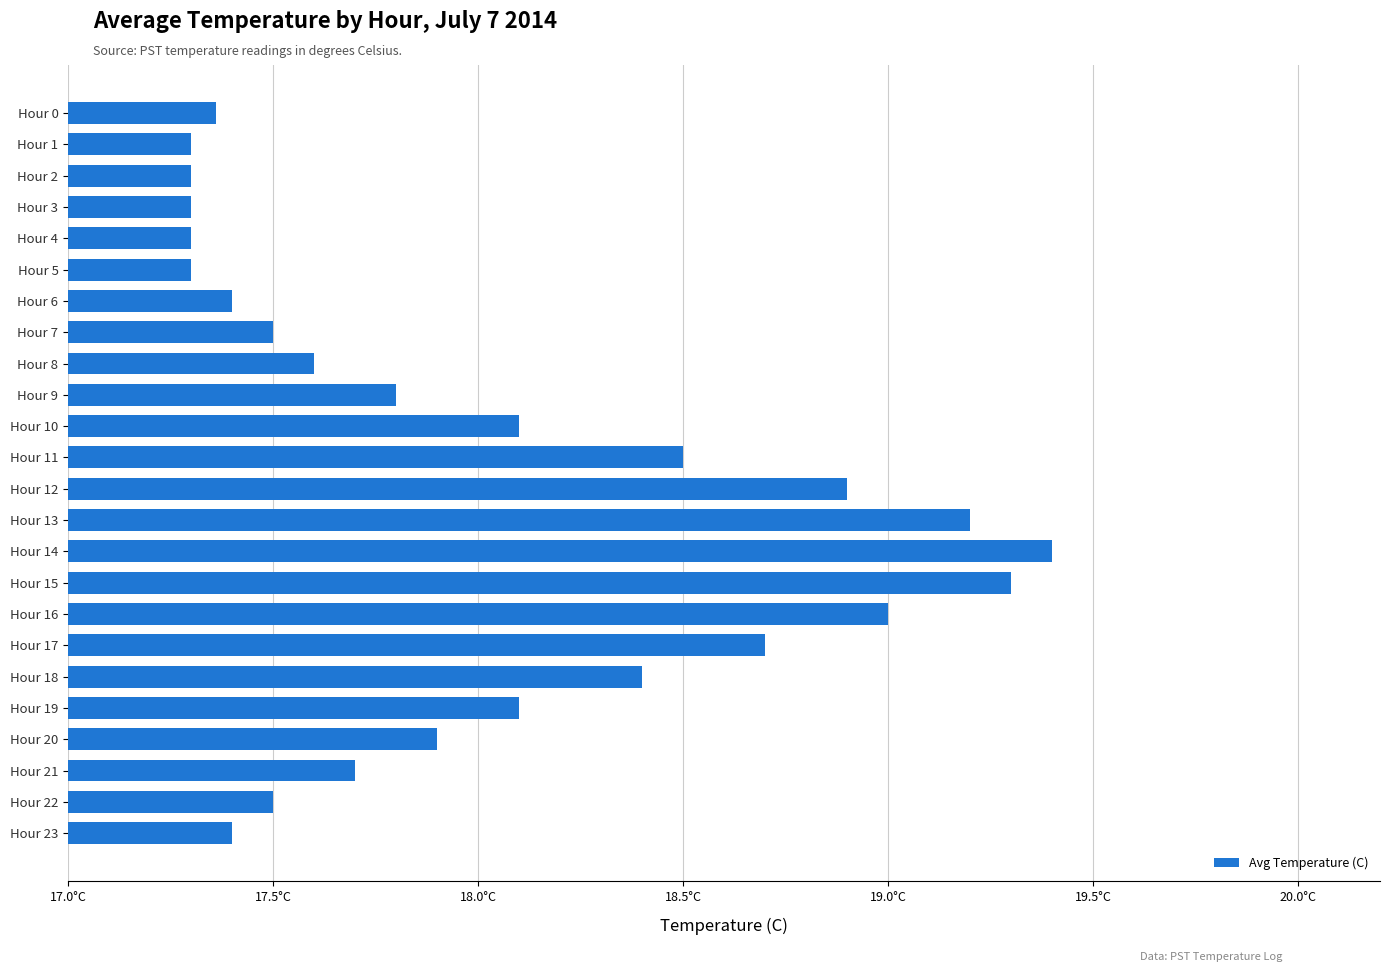

Are the bars horizontal?

Yes